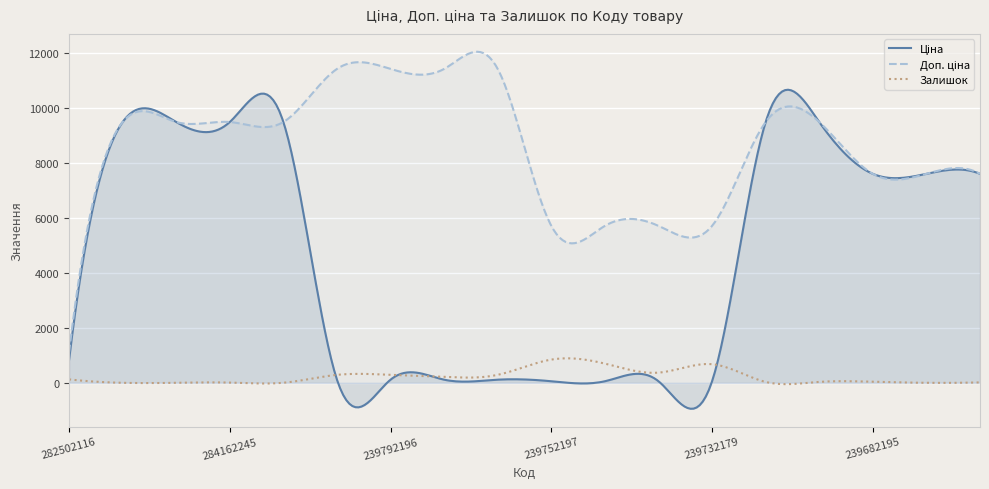

The value of Доп. ціна at 239682195 is 13554.5. True or false?

False